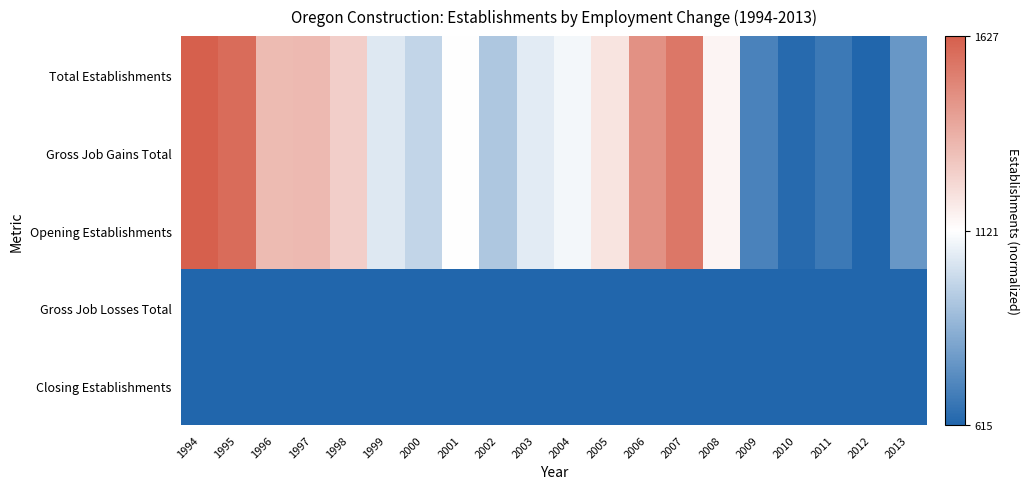

Reading right to left, transcribe all the data shown in this chart.

Total Establishments: 2013=-0.7	2012=-1.0	2011=-0.9	2010=-1.0	2009=-0.8	2008=0.1	2007=0.8	2006=0.7	2005=0.2	2004=-0.1	2003=-0.1	2002=-0.4	2001=0.0	2000=-0.3	1999=-0.1	1998=0.3	1997=0.4	1996=0.4	1995=0.9	1994=1.0
Gross Job Gains Total: 2013=-0.7	2012=-1.0	2011=-0.9	2010=-1.0	2009=-0.8	2008=0.1	2007=0.8	2006=0.7	2005=0.2	2004=-0.1	2003=-0.1	2002=-0.4	2001=0.0	2000=-0.3	1999=-0.1	1998=0.3	1997=0.4	1996=0.4	1995=0.9	1994=1.0
Opening Establishments: 2013=-0.7	2012=-1.0	2011=-0.9	2010=-1.0	2009=-0.8	2008=0.1	2007=0.8	2006=0.7	2005=0.2	2004=-0.1	2003=-0.1	2002=-0.4	2001=0.0	2000=-0.3	1999=-0.1	1998=0.3	1997=0.4	1996=0.4	1995=0.9	1994=1.0
Gross Job Losses Total: 2013=-2.2	2012=-2.2	2011=-2.2	2010=-2.2	2009=-2.2	2008=-2.2	2007=-2.2	2006=-2.2	2005=-2.2	2004=-2.2	2003=-2.2	2002=-2.2	2001=-2.2	2000=-2.2	1999=-2.2	1998=-2.2	1997=-2.2	1996=-2.2	1995=-2.2	1994=-2.2
Closing Establishments: 2013=-2.2	2012=-2.2	2011=-2.2	2010=-2.2	2009=-2.2	2008=-2.2	2007=-2.2	2006=-2.2	2005=-2.2	2004=-2.2	2003=-2.2	2002=-2.2	2001=-2.2	2000=-2.2	1999=-2.2	1998=-2.2	1997=-2.2	1996=-2.2	1995=-2.2	1994=-2.2